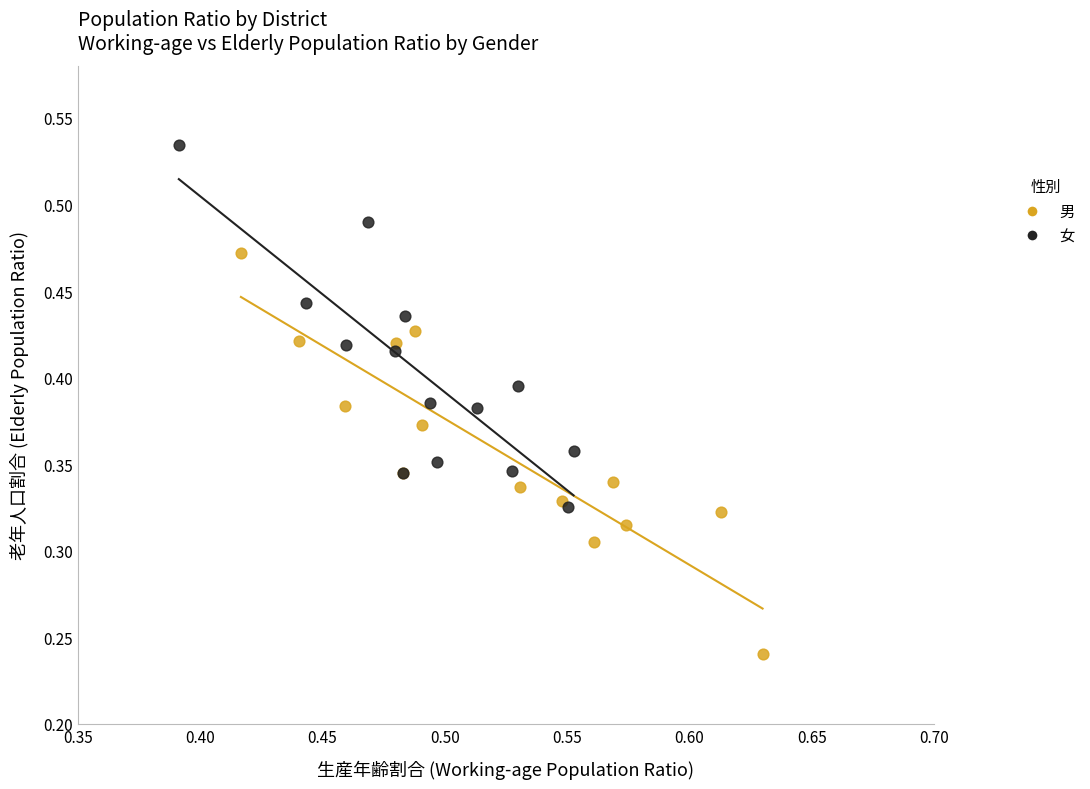

Which series reaches the maximum Y coordinate?

女